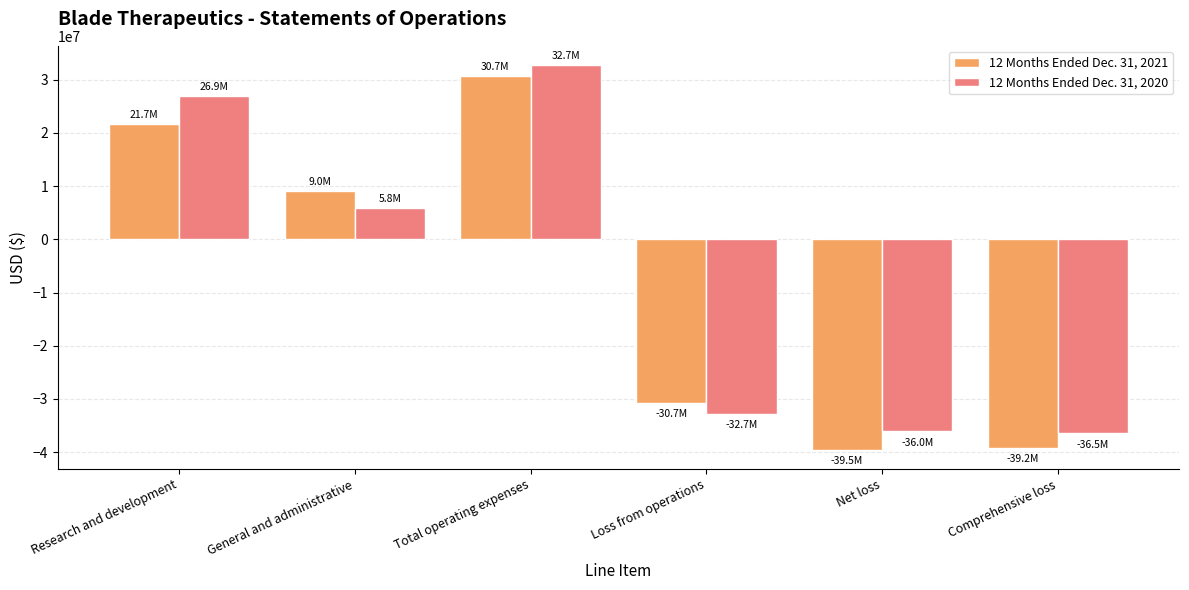

Is the value of 12 Months Ended Dec. 31, 2021 at Total operating expenses greater than the value of 12 Months Ended Dec. 31, 2020 at General and administrative?

Yes